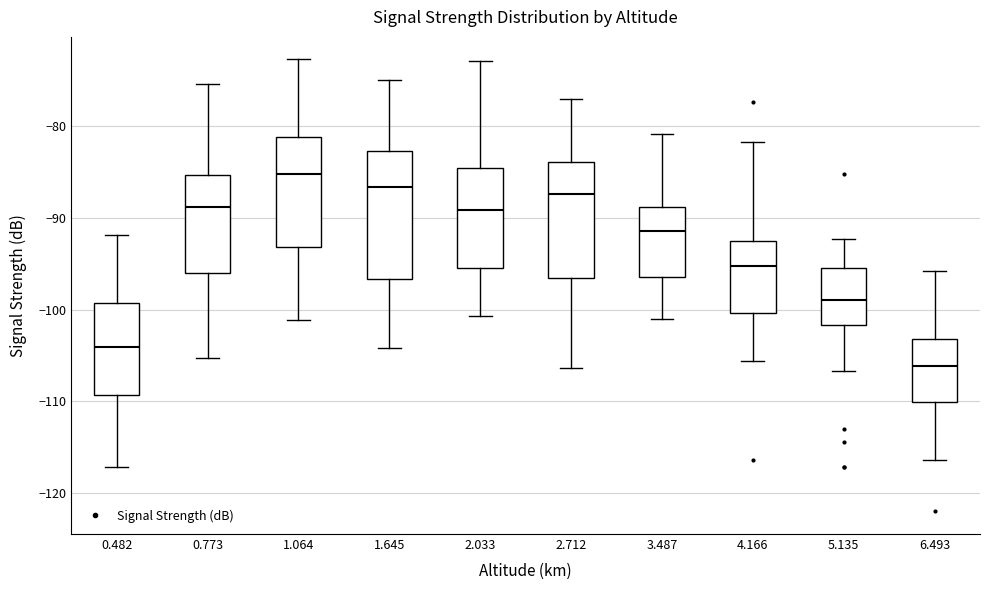

Where does the median line of the box at x = 5.135 sit on the y-axis? The values are not printed on the chart, so give them approximately, as read against the axis.

-99